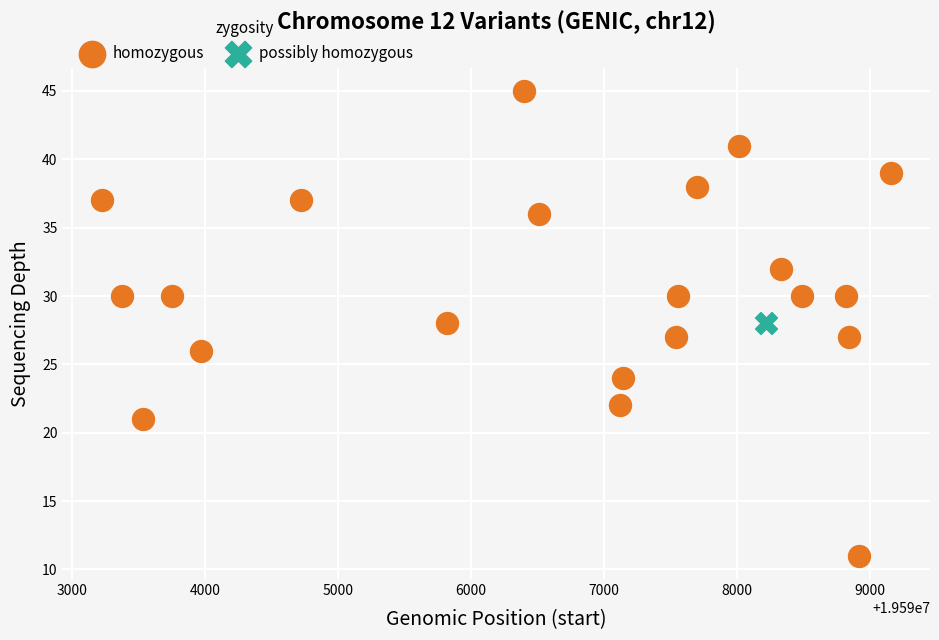

What are all the series names shown in the legend?

homozygous, possibly homozygous